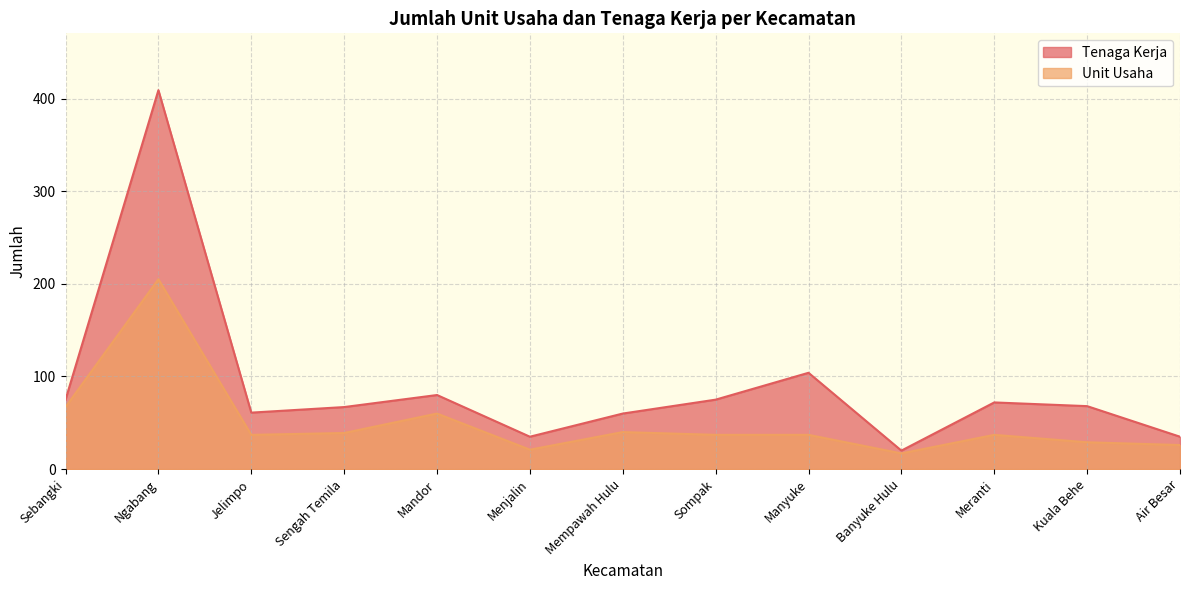

True or false: Unit Usaha has a value of 66 at Sompak.

False